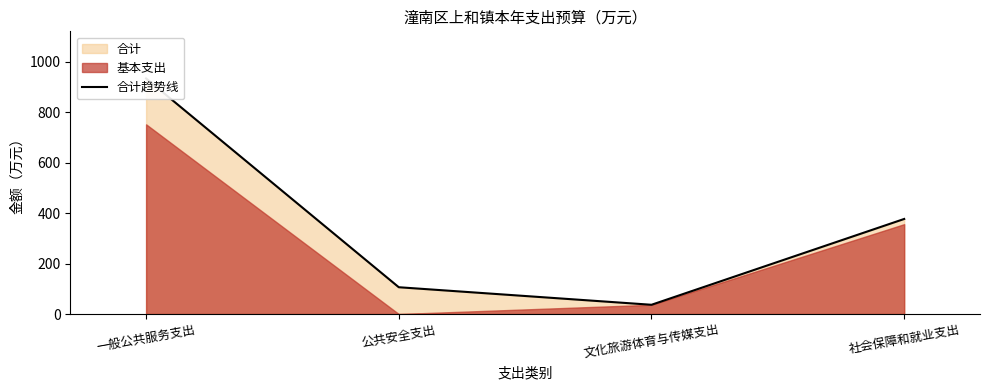

Is it true that the value at 公共安全支出 is 176.2?

False